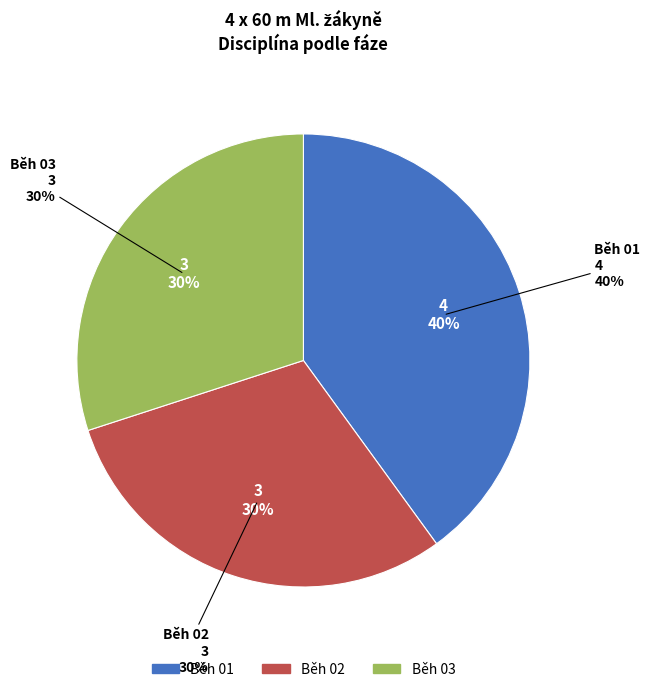

Is there a majority slice in this chart?

No